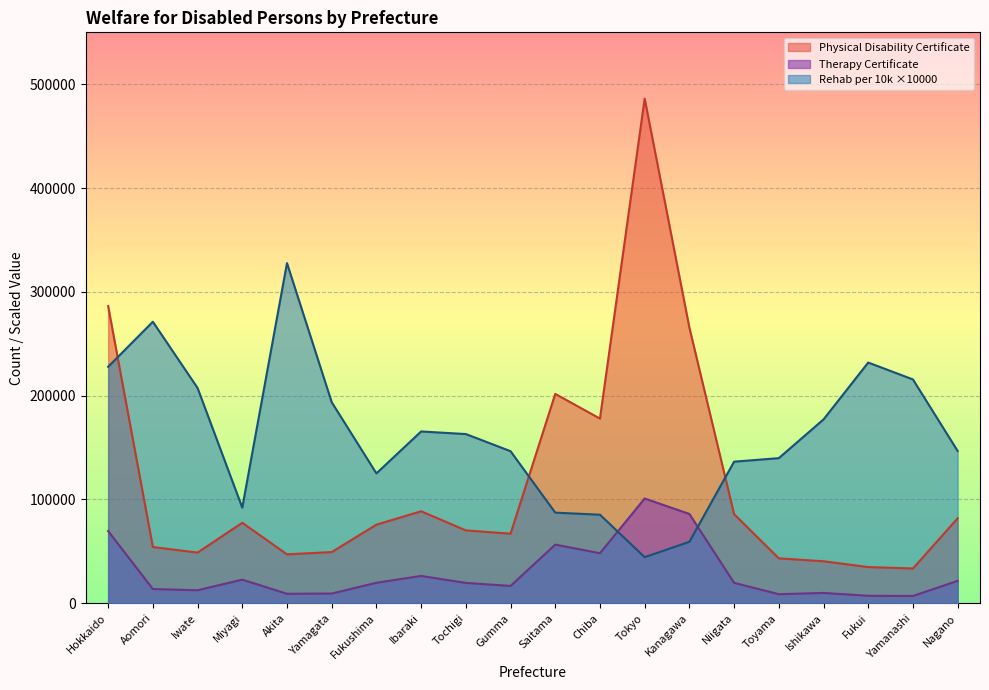

At which category does Physical Disability Certificate reach its first local valley?

Iwate